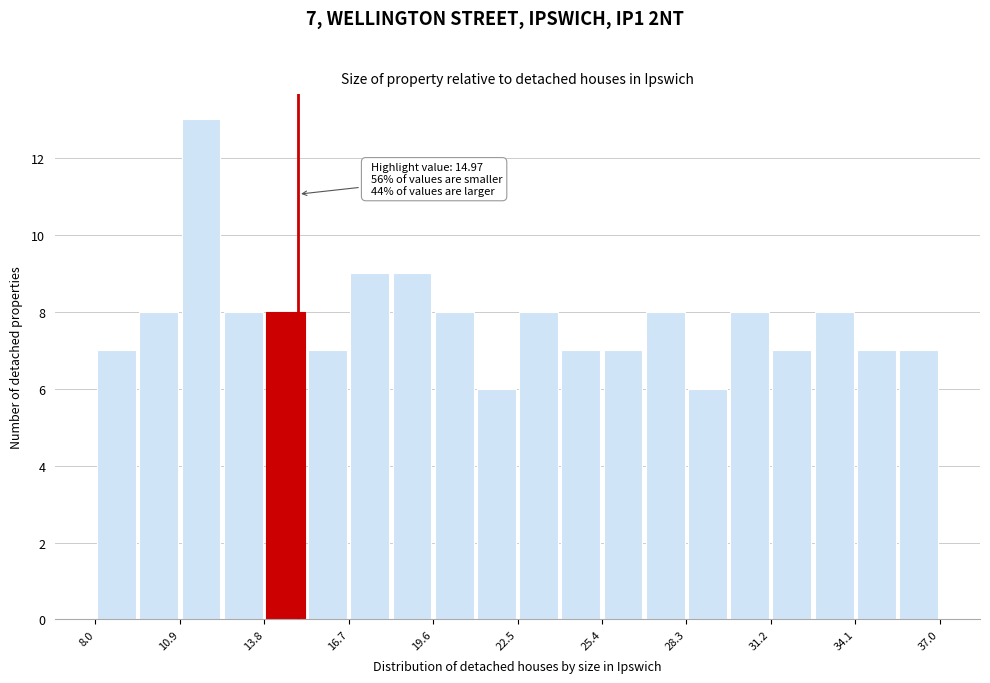

Around what value on the x-axis is the tallest bar? Give the approximate position of its centre, as read against the axis.

11.5